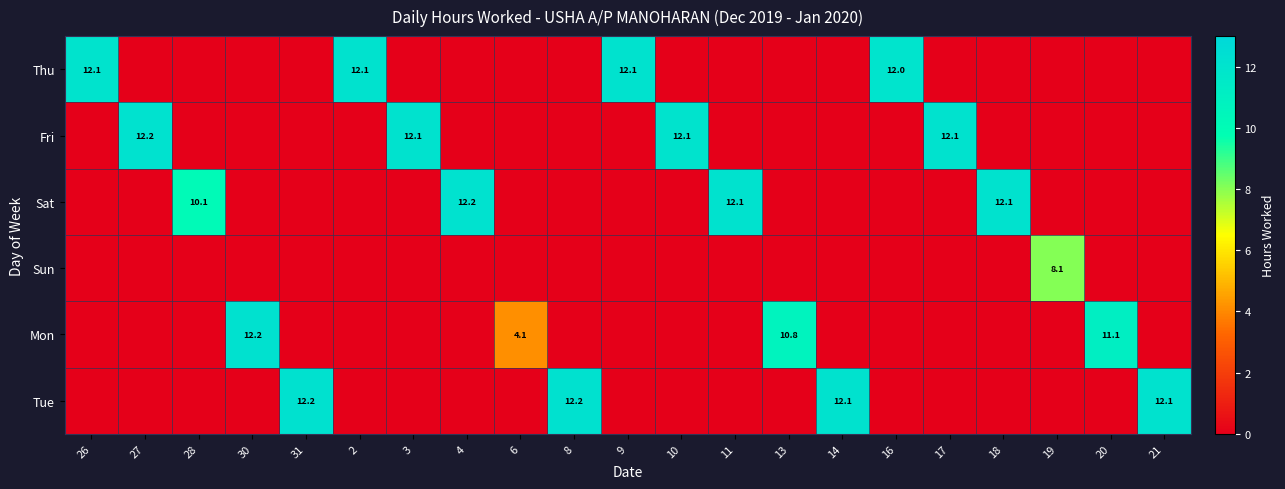

True or false: Sat has a value of 13.3 at 28.

False